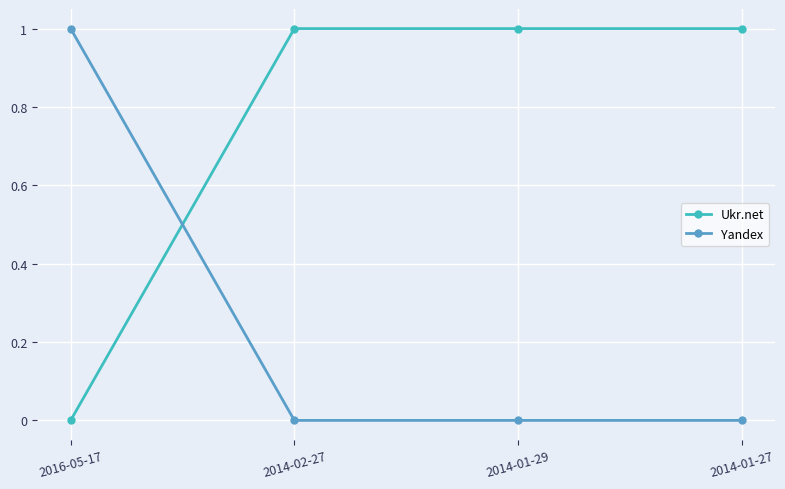

How many intersections are there between Ukr.net and Yandex?

1